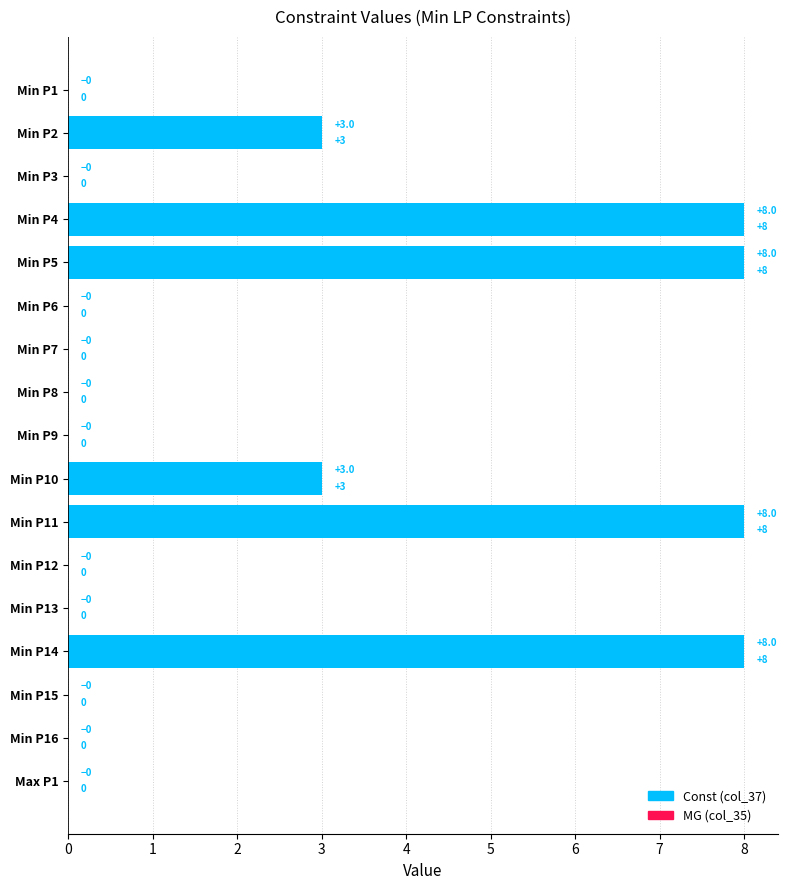

Reading right to left, what are all the values shown in this chart?

Const (col_37): 0	0	0	8	0	0	8	3	0	0	0	0	8	8	0	3	0
MG (col_35): 0	0	0	8	0	0	8	3	0	0	0	0	8	8	0	3	0